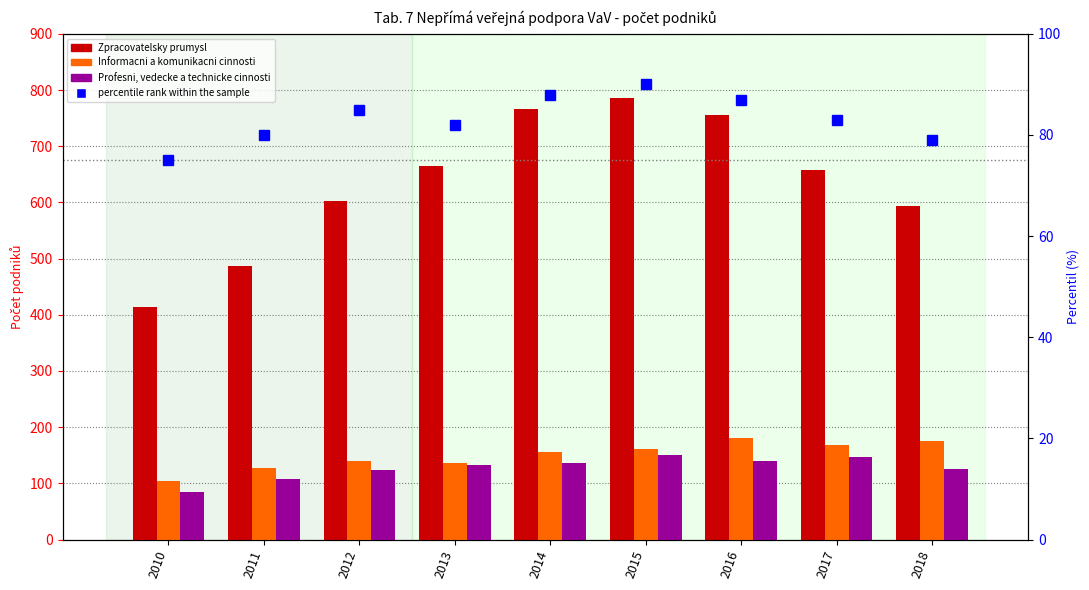

The Zpracovatelsky prumysl series shows 486 at 2011. True or false?

True